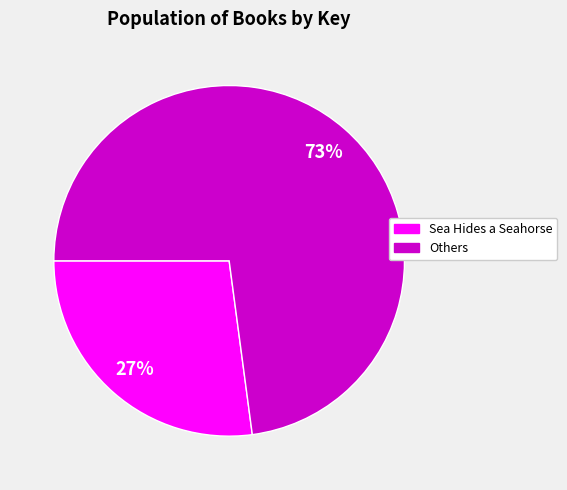

Is there a majority slice in this chart?

Yes